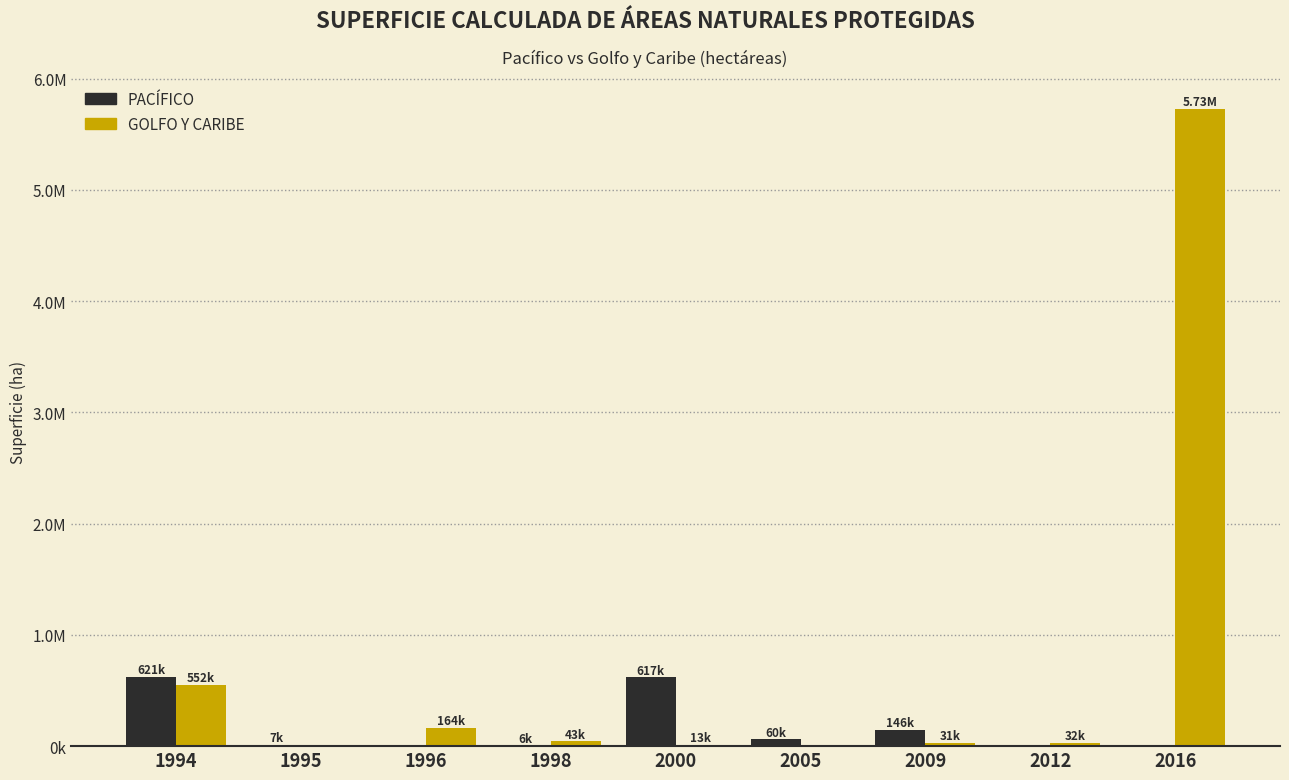

The value of PACÍFICO at 1996 is -353063.7. True or false?

False